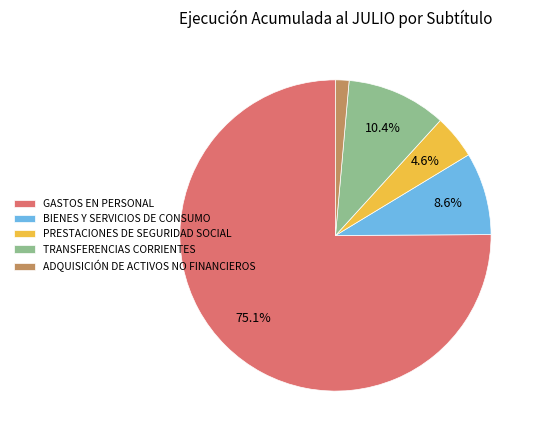

Is TRANSFERENCIAS CORRIENTES the majority of the pie?

No